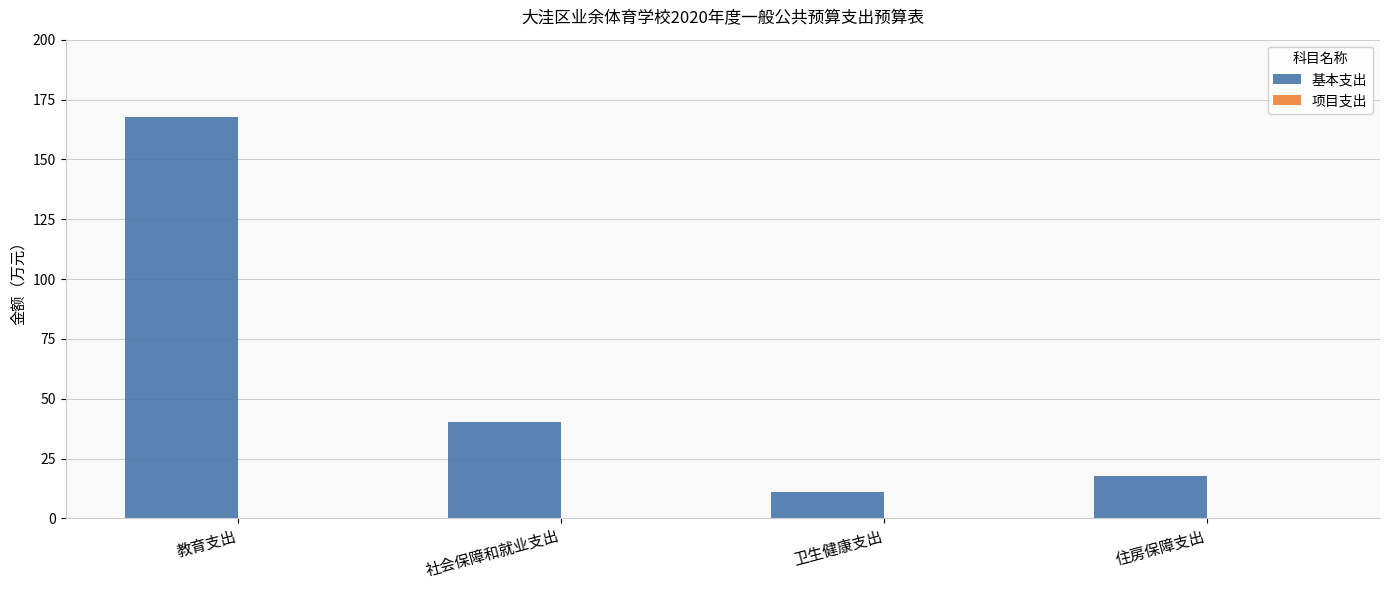

Are the bars grouped side by side (vs. stacked)?

No